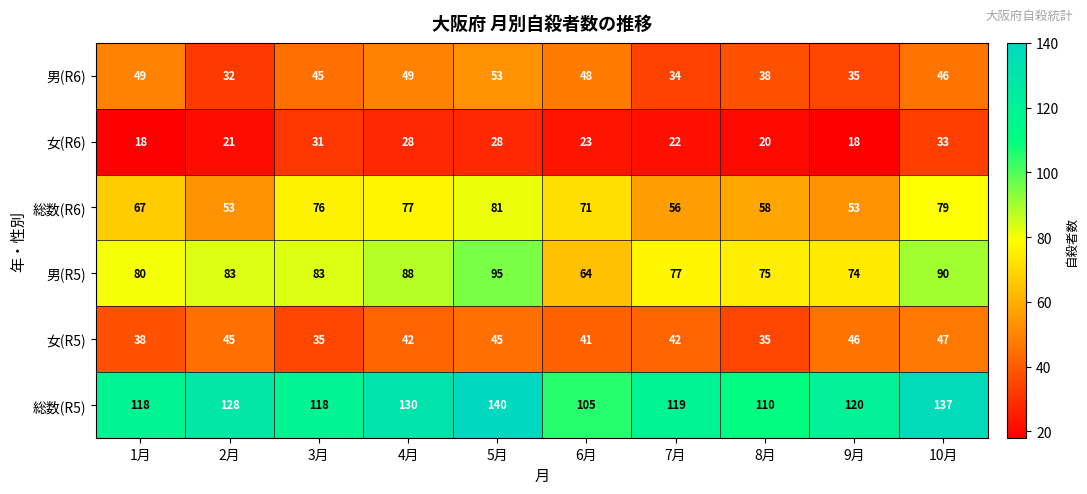

Which category has the lowest value in the 男(R5) series?

6月